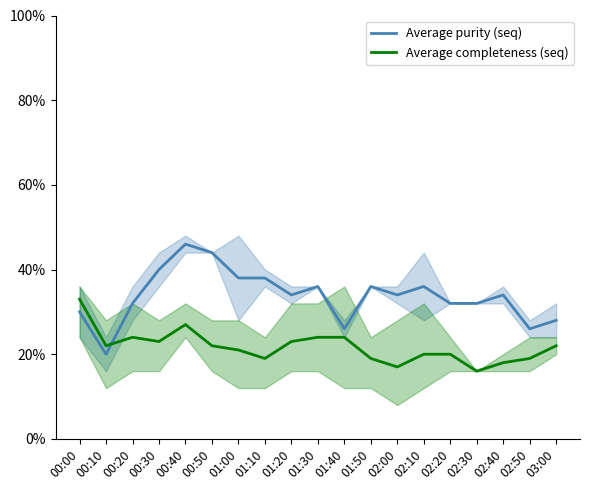

Is the value of Average completeness (seq) at 02:00 greater than the value of Average purity (seq) at 00:10?

No